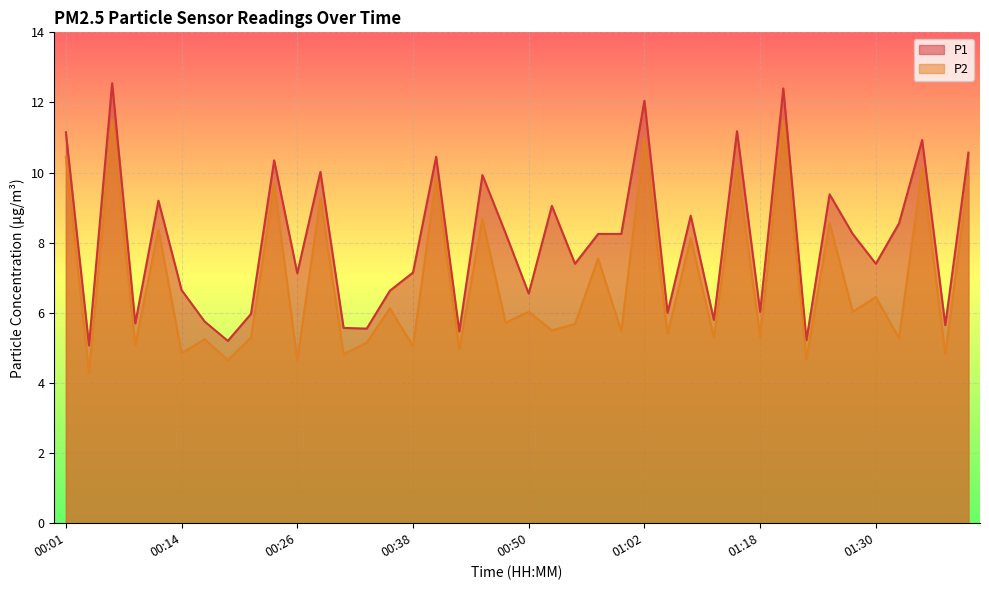

Count the number of categories in the chart.

40